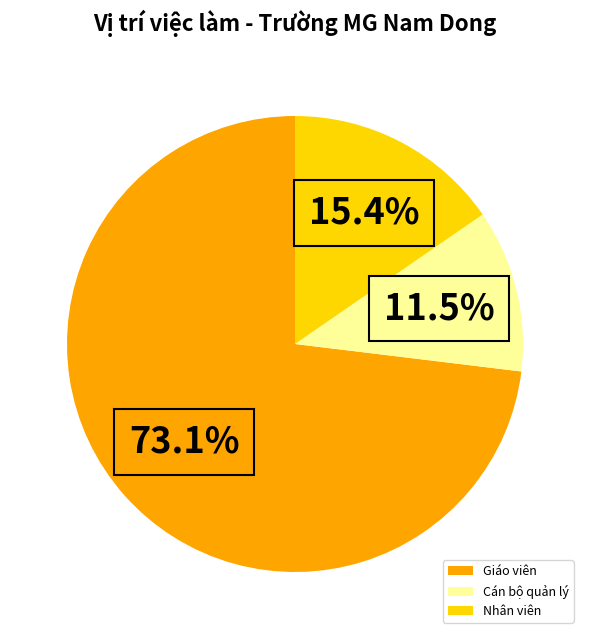

What percentage is NOT represented by Cán bộ quản lý?

88.5%